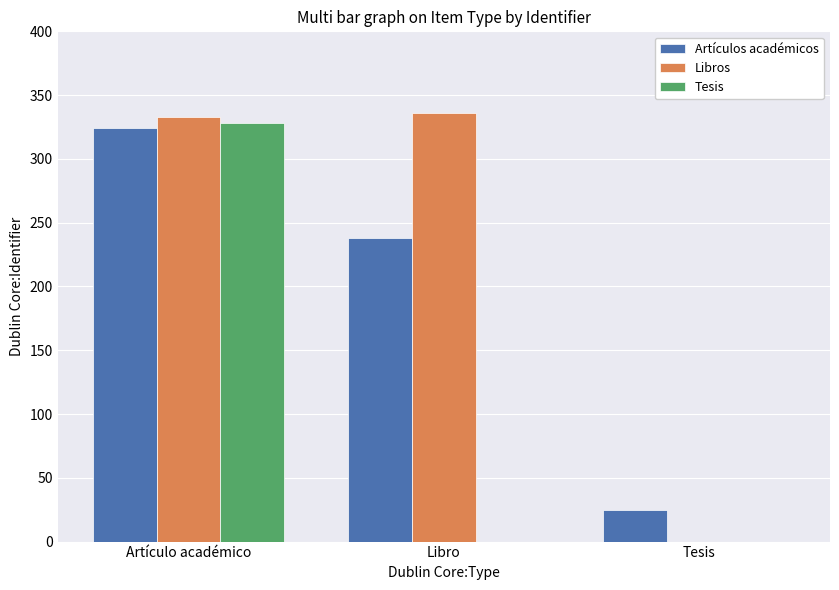

Which series has the largest total across all categories?

Libros